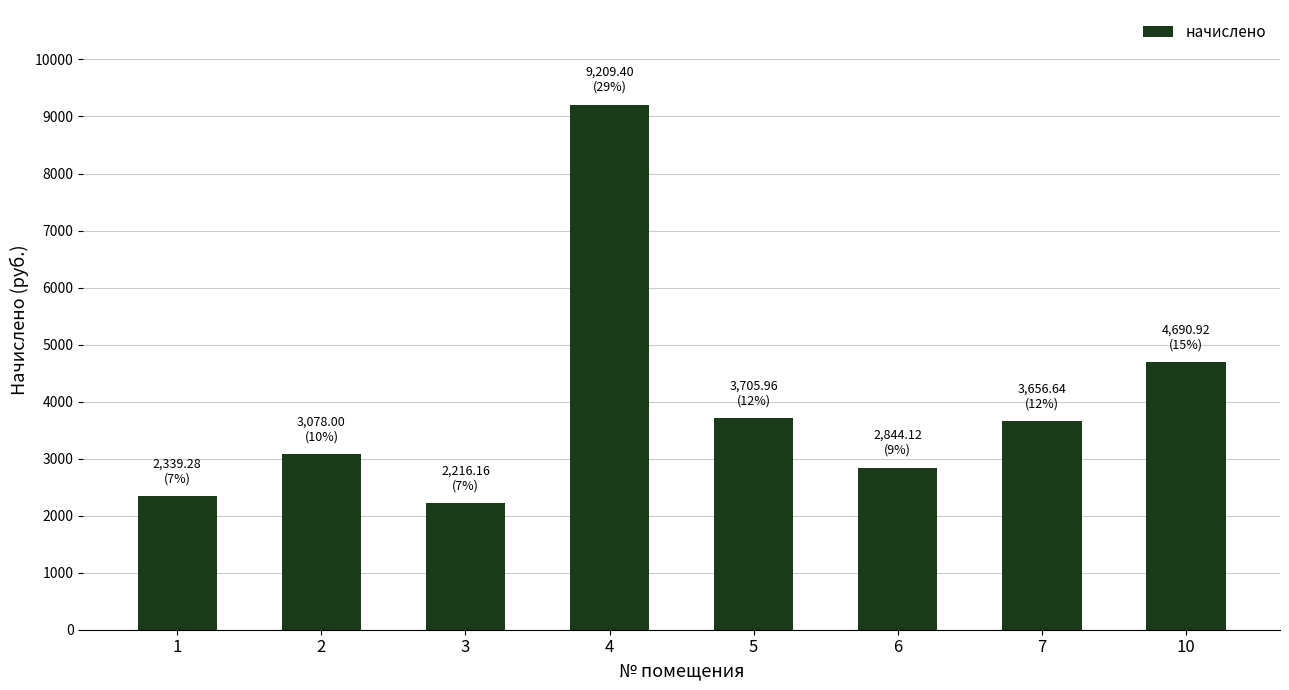

What is the sum of all values?

31740.5